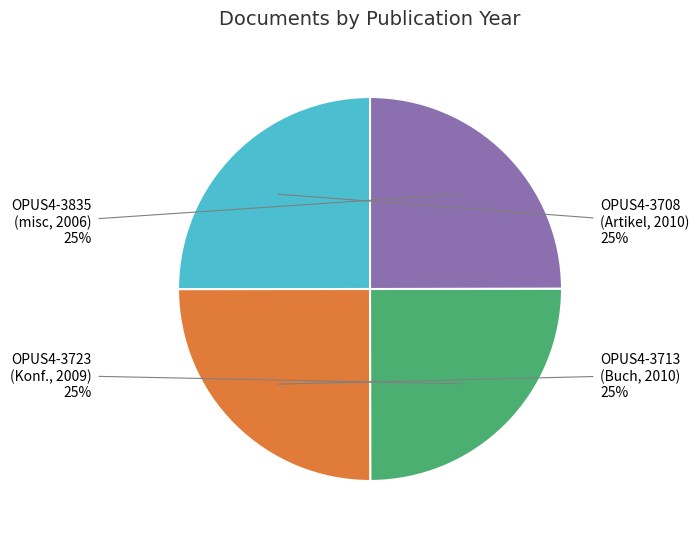

Does any single category account for the majority?

No